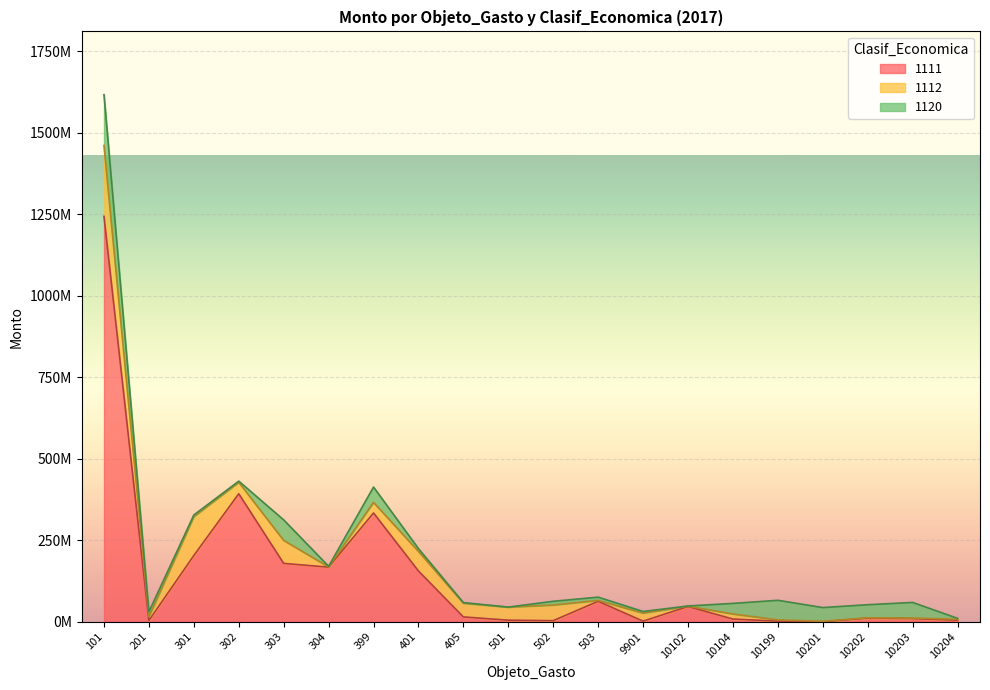

The 1112 series shows 11744776 at 201. True or false?

True